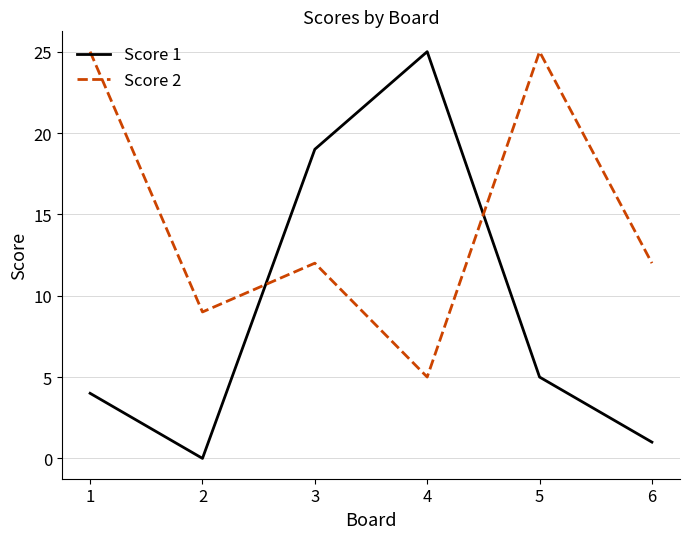

What are all the series names shown in the legend?

Score 1, Score 2